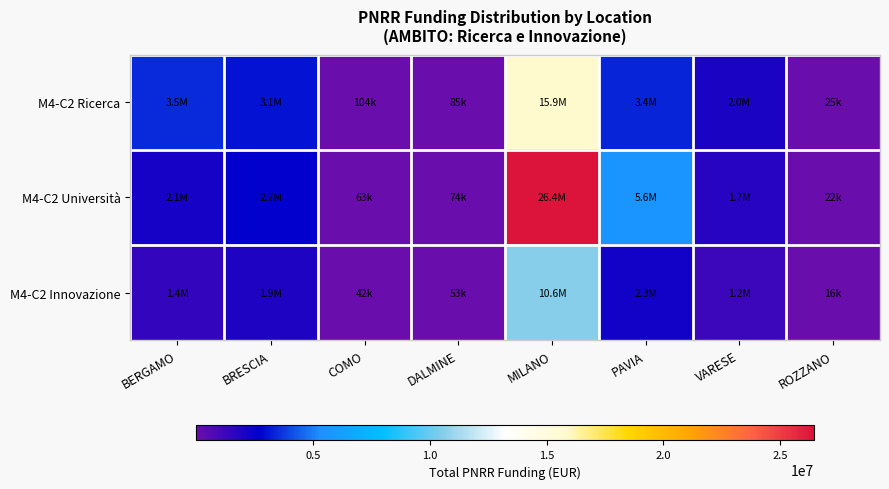

At which category is the sum across all series the highest?

MILANO